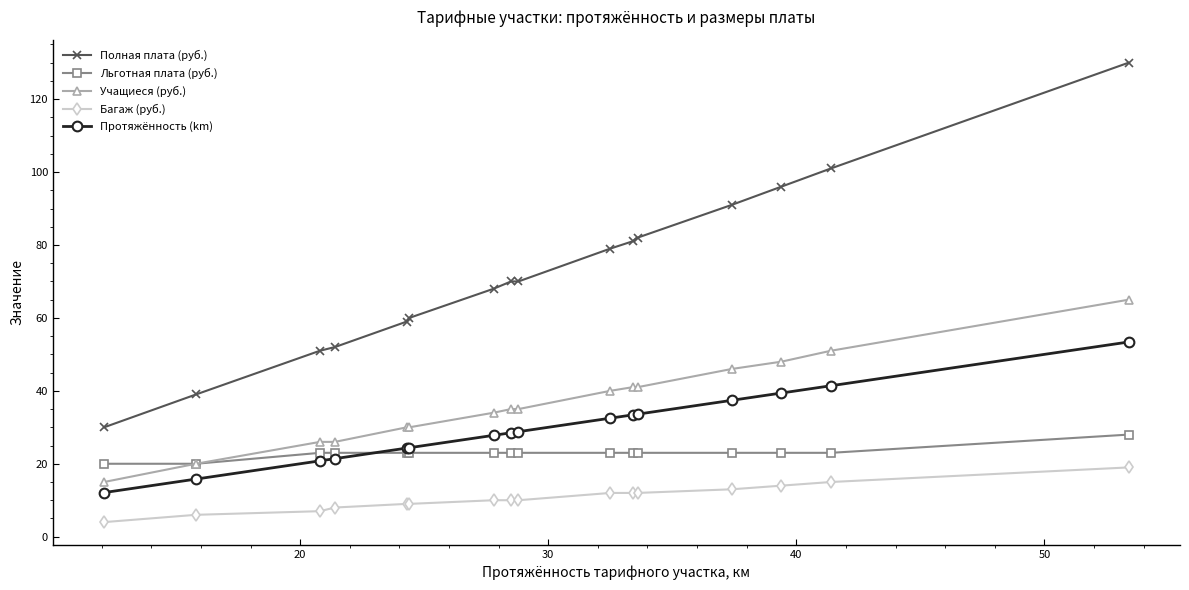

Which series has the largest range (max minus min)?

Полная плата (руб.)